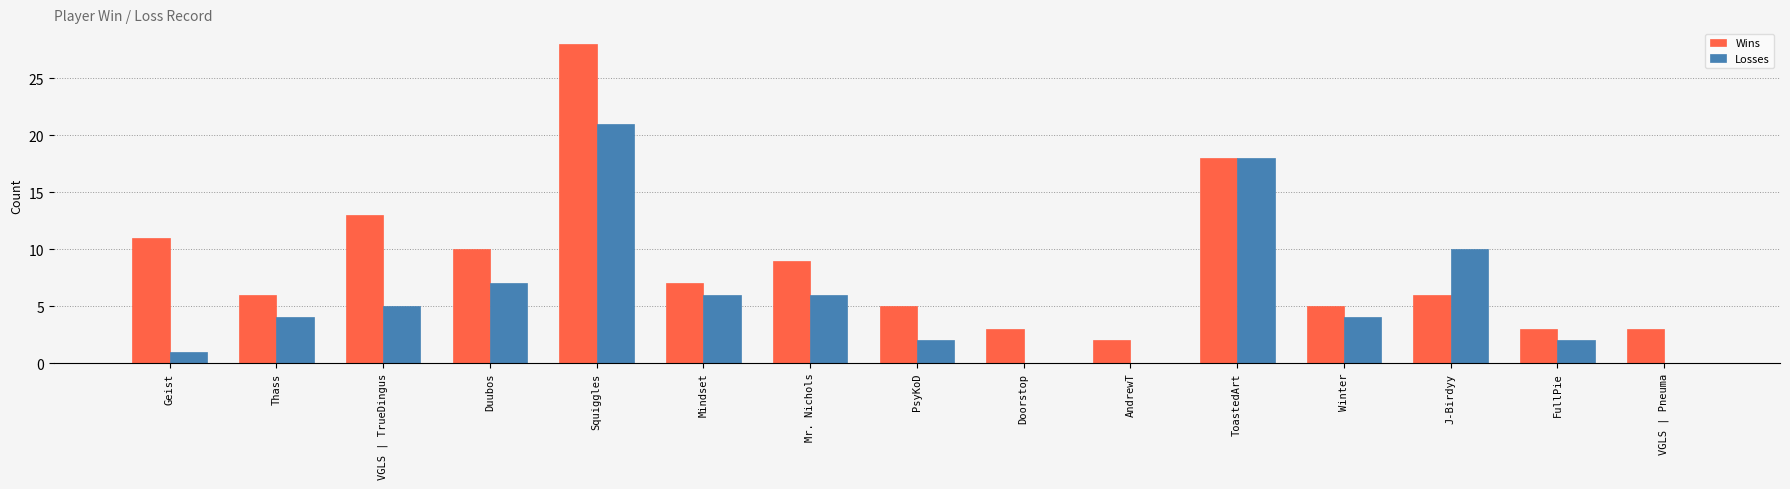

What is the highest value of the Wins series?

28